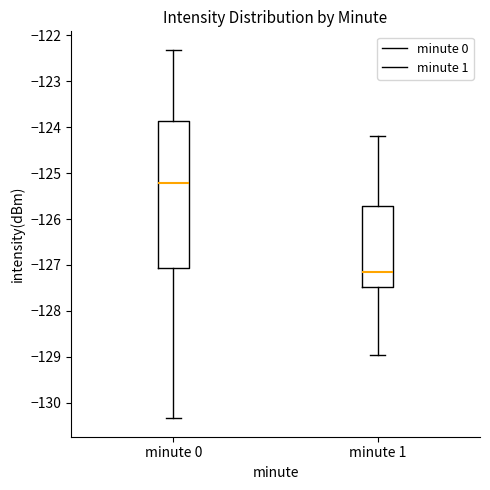

Reading left to right, transcribe this box plot: for each box, give where its median line is, the range the box spans, and where its two whiskers end, as read against the y-axis. The values are not printed on the chart, so give them approximately, as read against the axis.

minute 0: median -125.2, box -127.1 to -123.9, whiskers -130.3 to -122.3
minute 1: median -127.2, box -127.5 to -125.7, whiskers -129.0 to -124.2